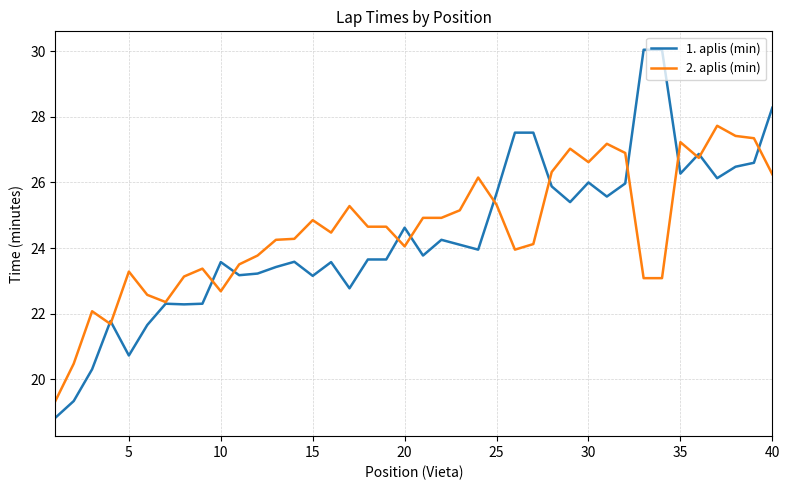

What is the lowest value of the 2. aplis (min) series?

19.3